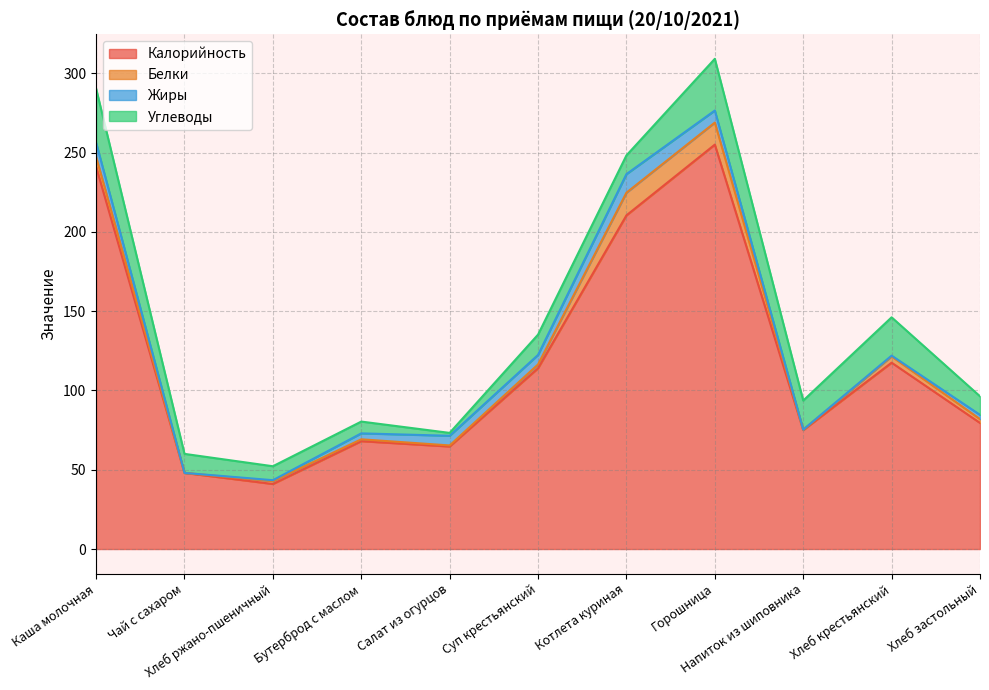

At how many categories does at least one series exceed 151?

3